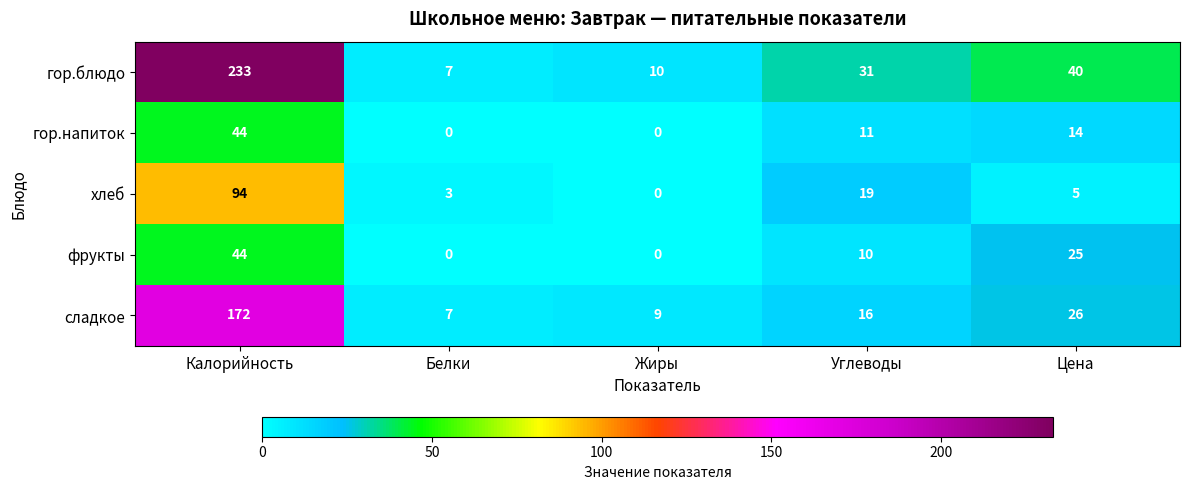

The сладкое series shows 46 at Цена. True or false?

False